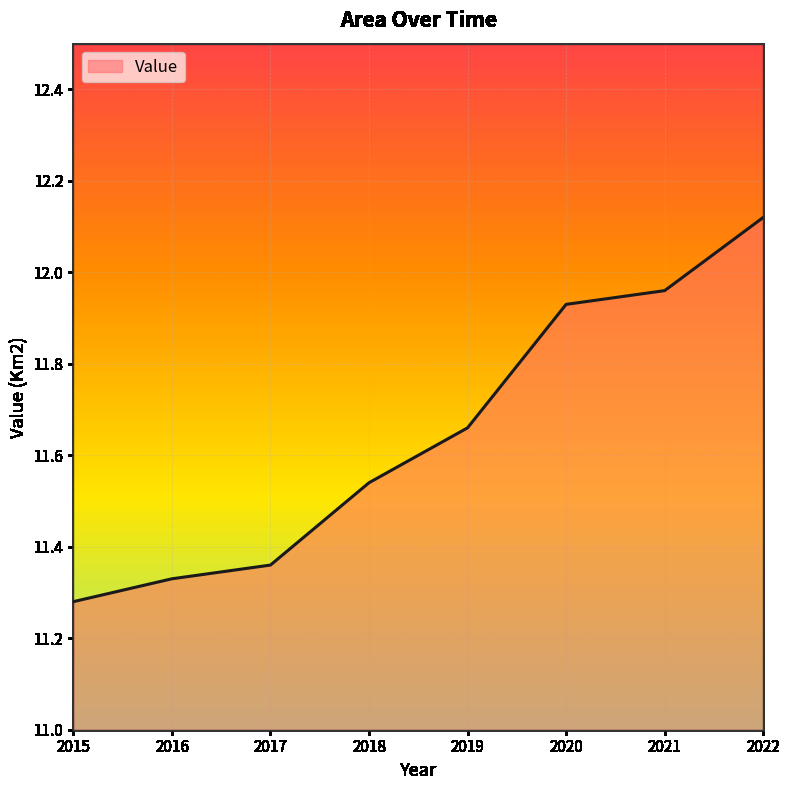

Where is the data nearest to the value 11?

2015